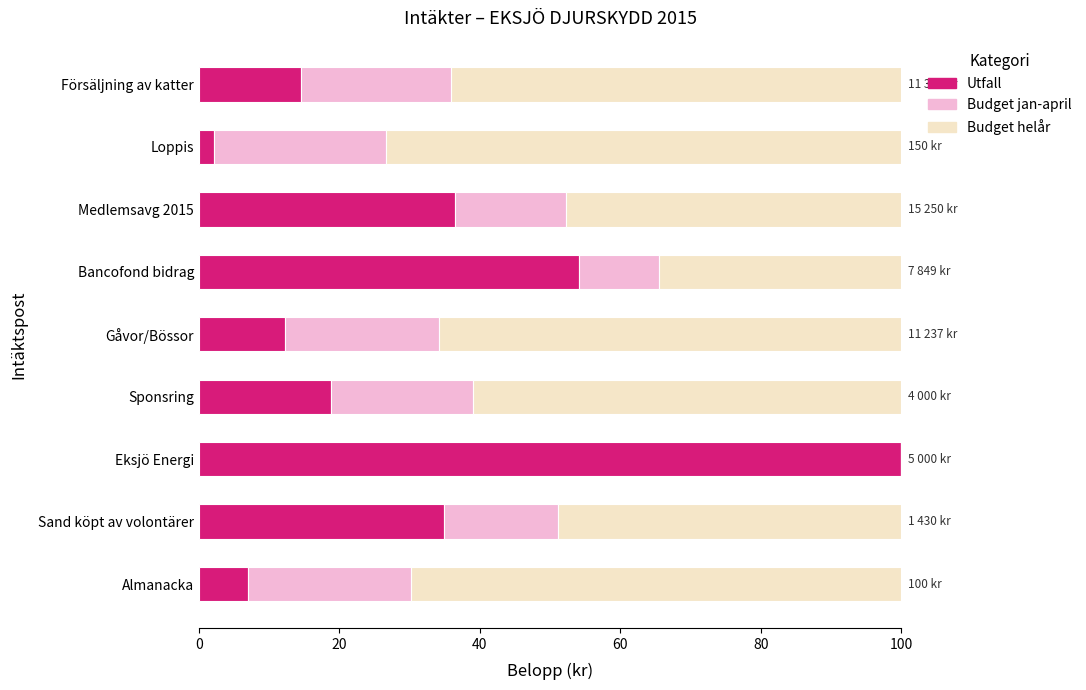

Where is Utfall nearest to the value 51?

Bancofond bidrag